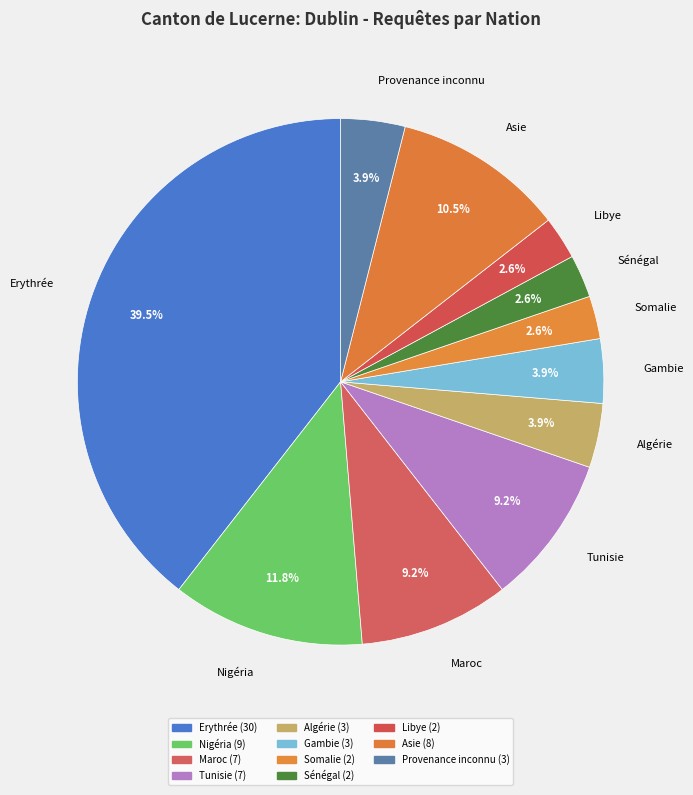

What percentage is the Sénégal slice, to the nearest percent?

3%